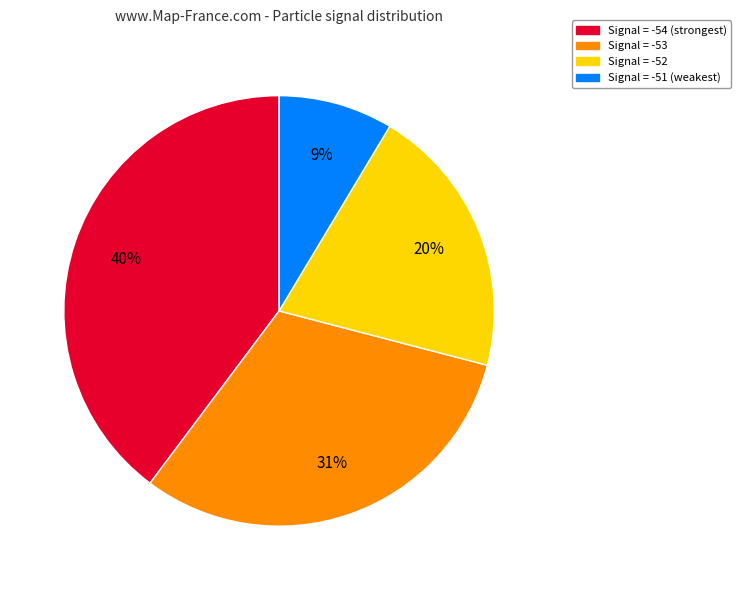

Do Signal = -51 (weakest) and Signal = -52 together represent more than half of the pie?

No